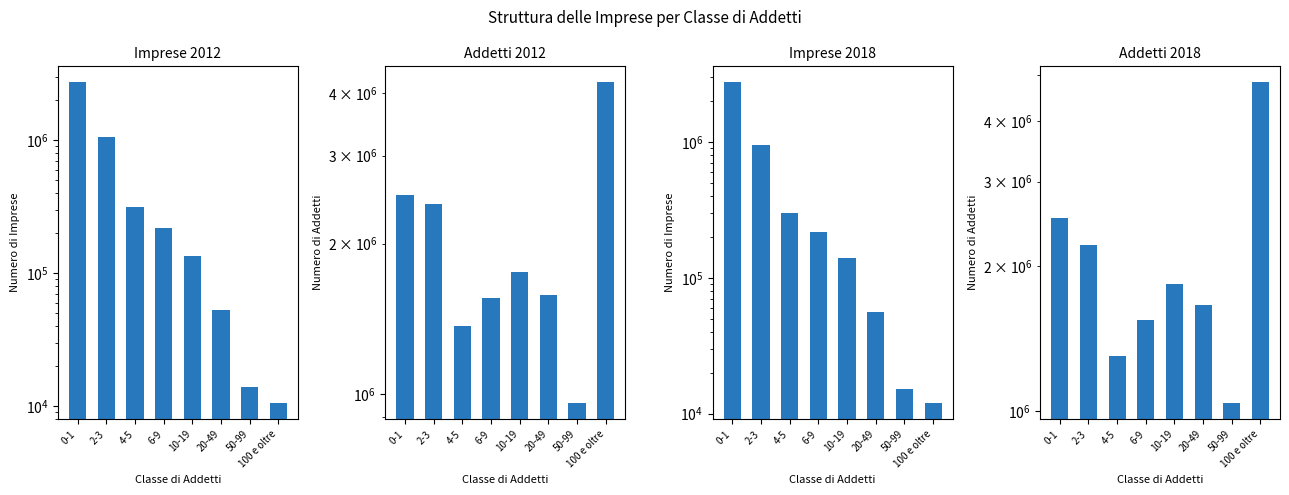

Which category has the lowest value in the Imprese 2018 series?

100 e oltre